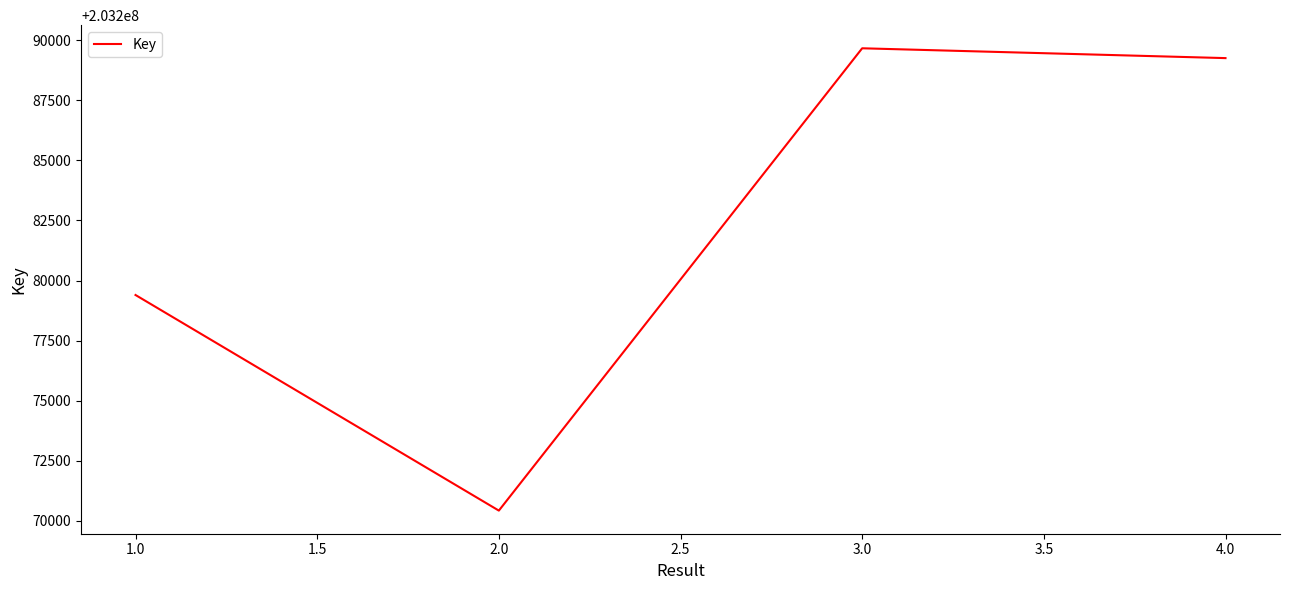

What is the sum of the values at 4.0 and 1.0?

406568656